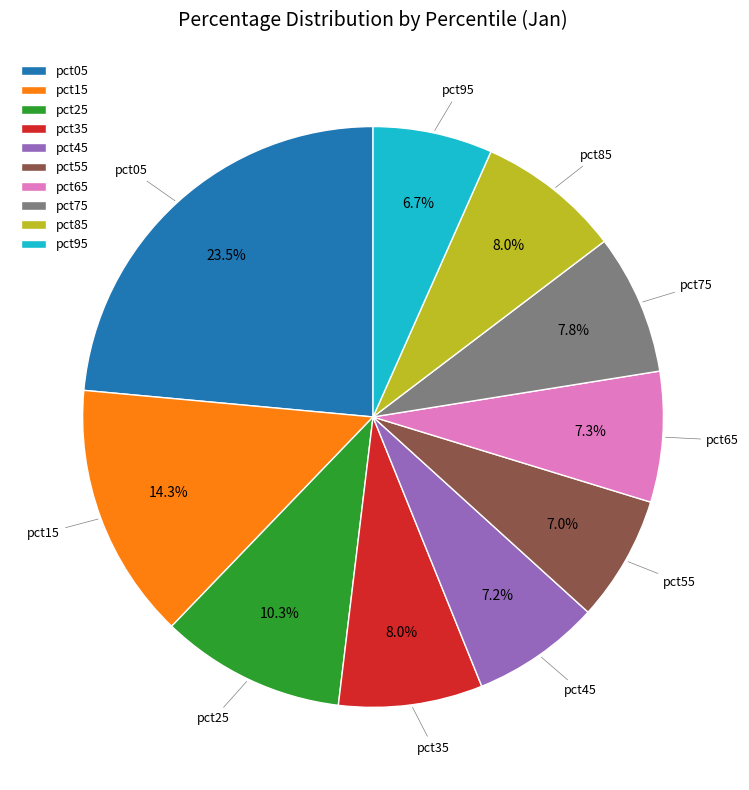

Which slice is the largest?

pct05